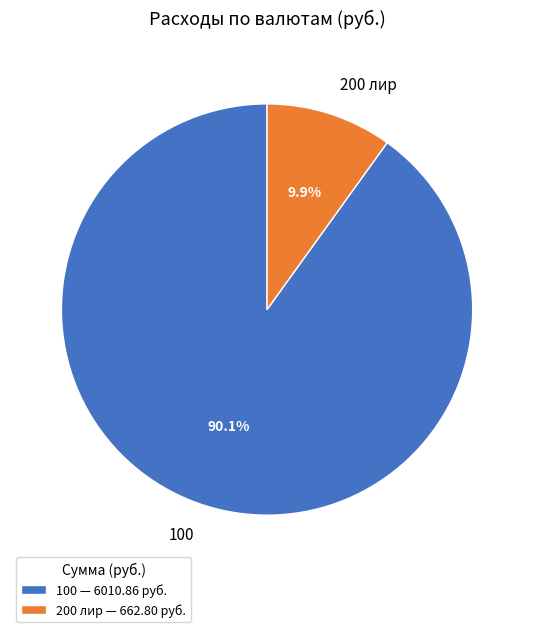

Does 200 лир represent more than half of the total?

No